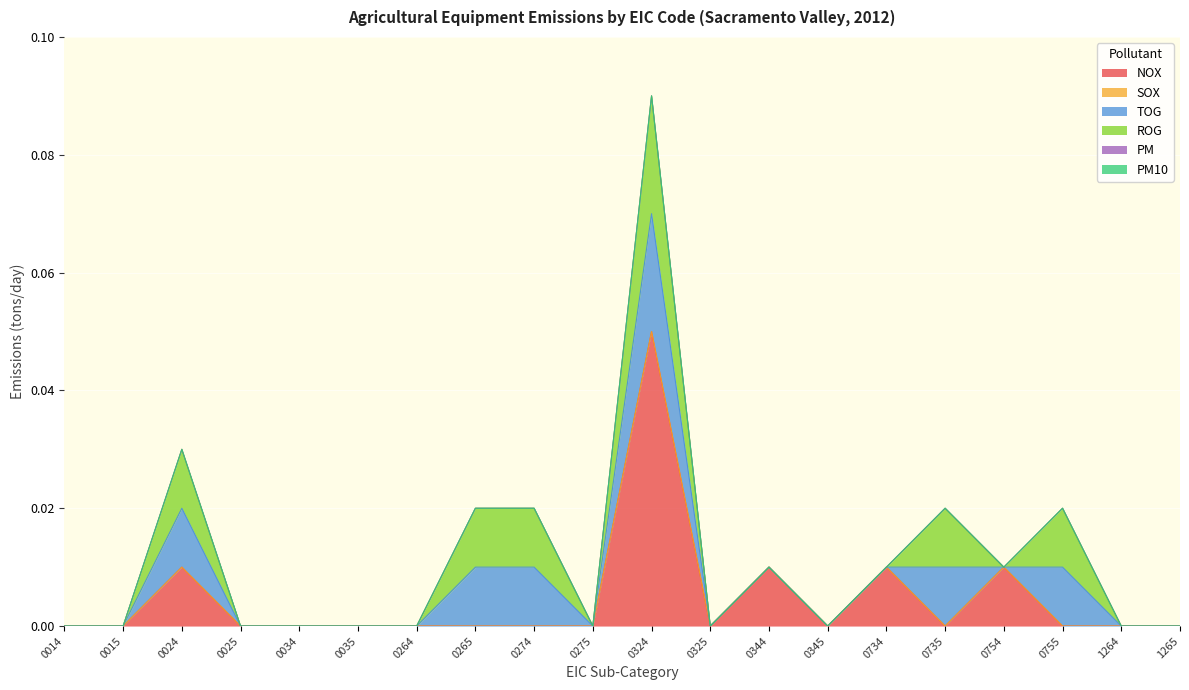

Which category has the highest value across all series?

0324